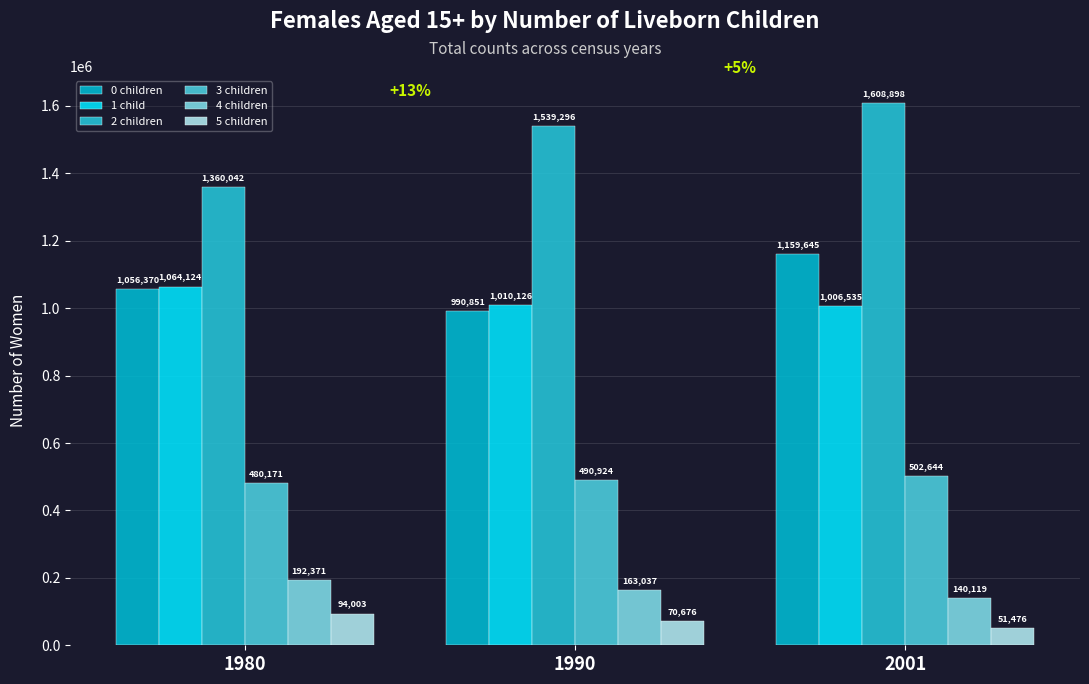

What is the greatest value displayed?

1608898